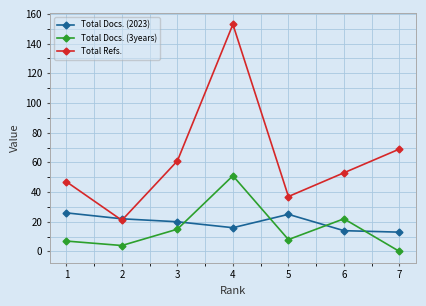

Is it true that Total Refs. equals 53 at 6?

True